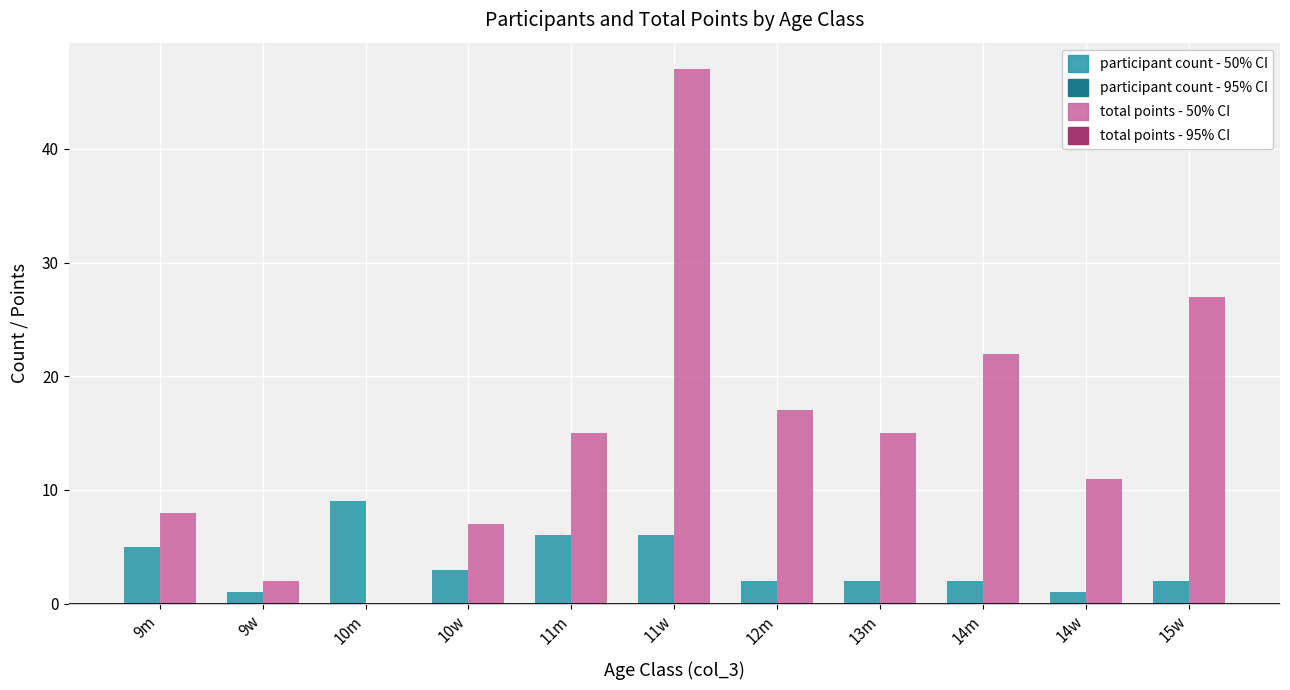

At which category is the sum across all series the highest?

11w